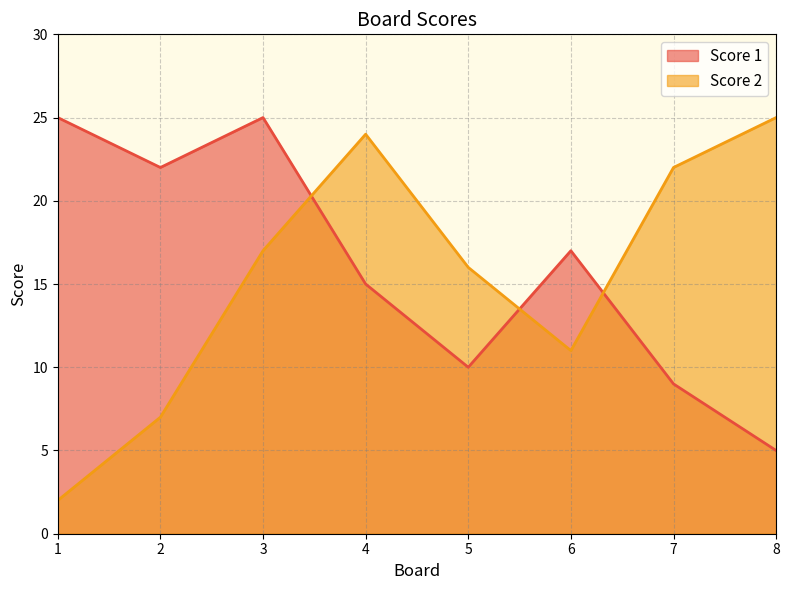

At which category is the sum across all series the highest?

3